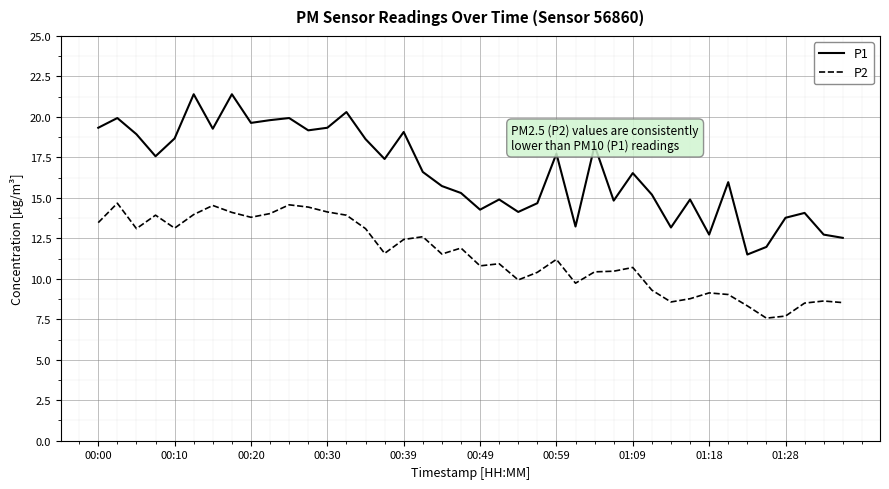

What is the maximum value for P2?

14.7